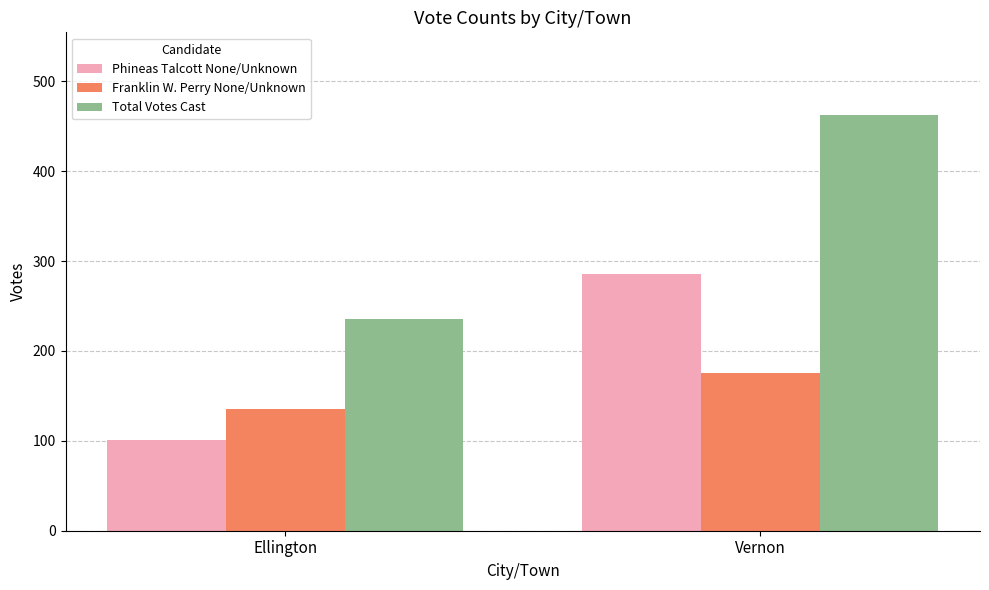

At which label does Franklin W. Perry None/Unknown reach its peak?

Vernon